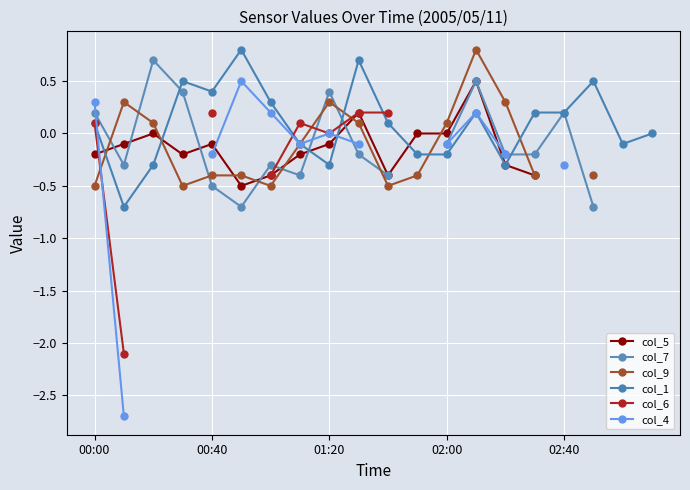

How many interior local valleys does the col_7 series have?

3